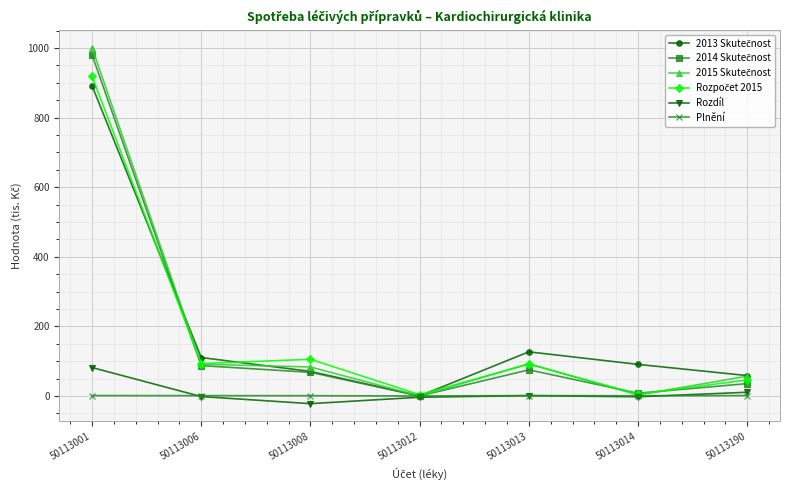

Does the chart display data point markers on the line(s)?

Yes